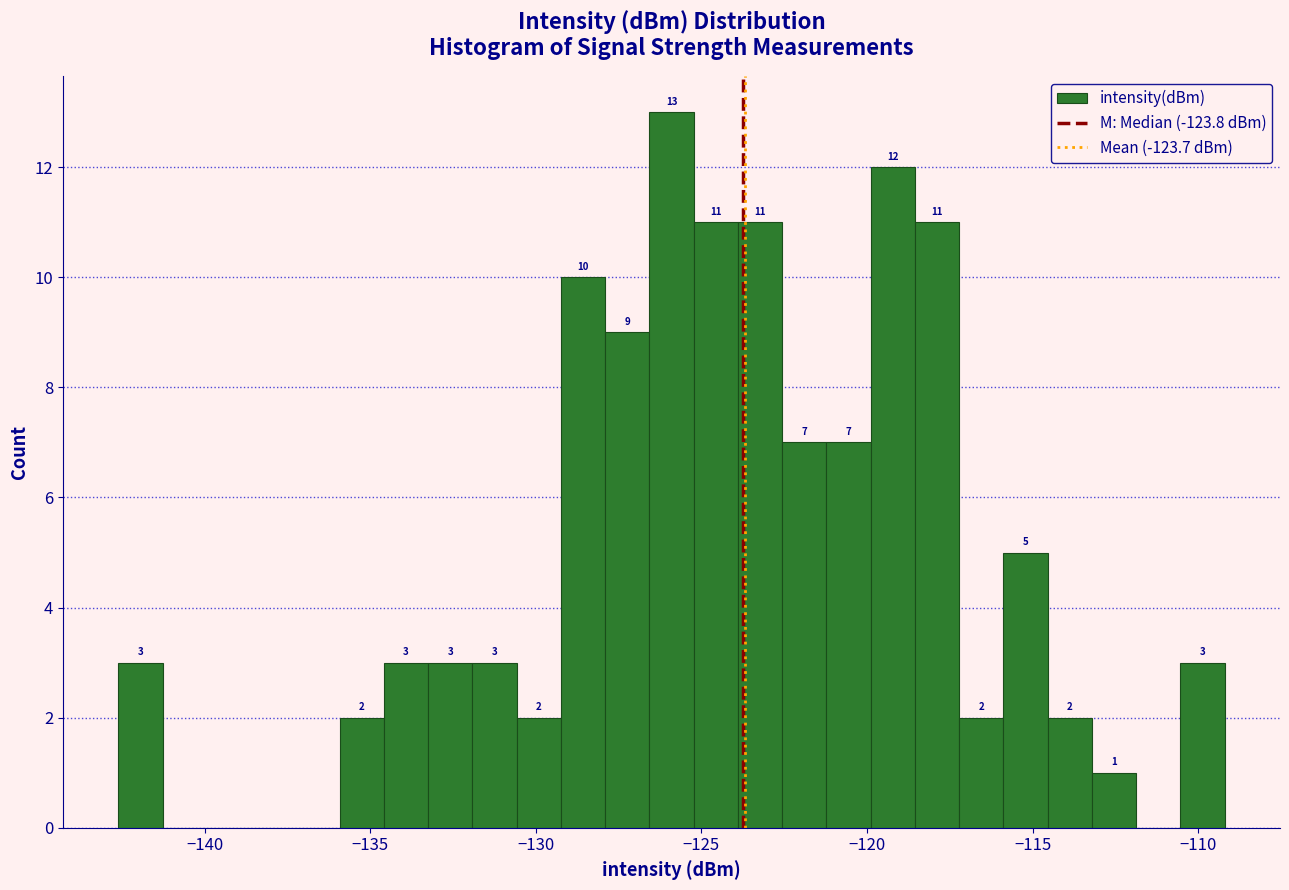

Read against the x-axis, roughly where is the centre of the tallest bar?

-126.0